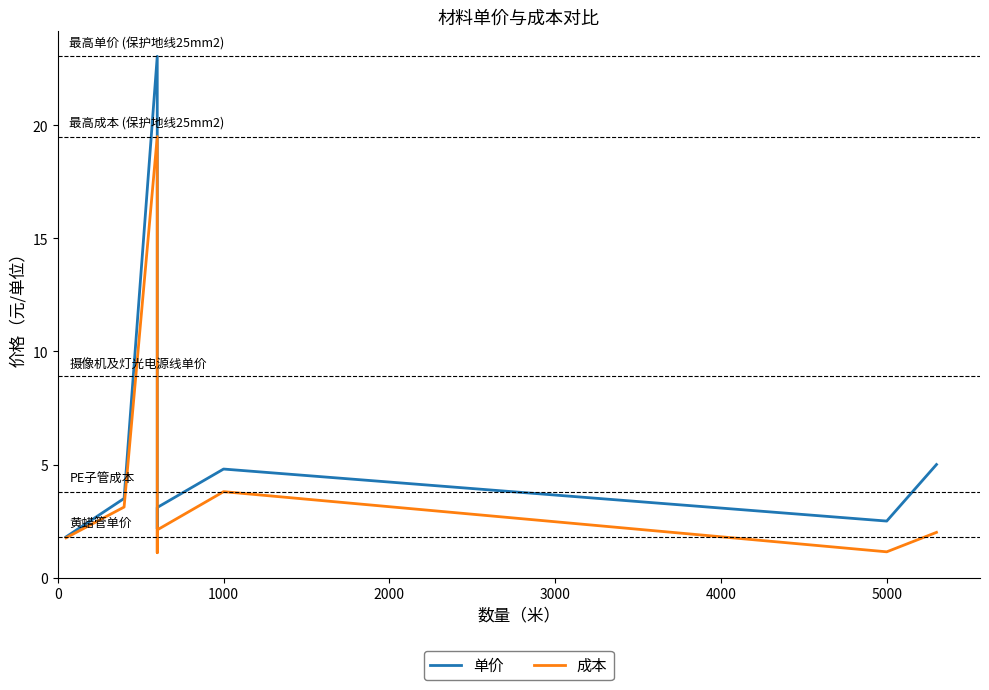

Does the chart display data point markers on the line(s)?

No